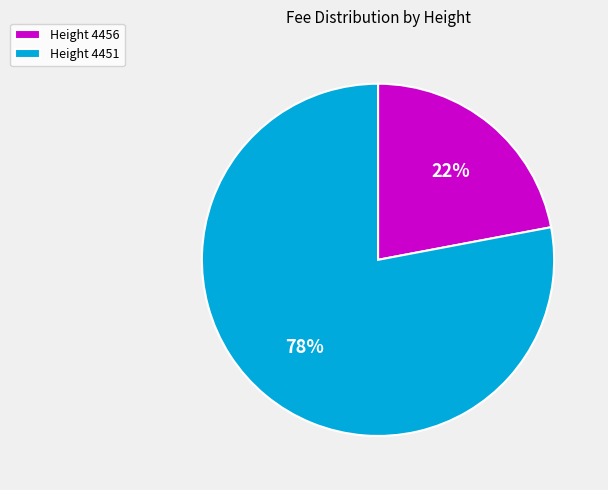

Rank the categories by value from lowest to highest.

Height 4456, Height 4451